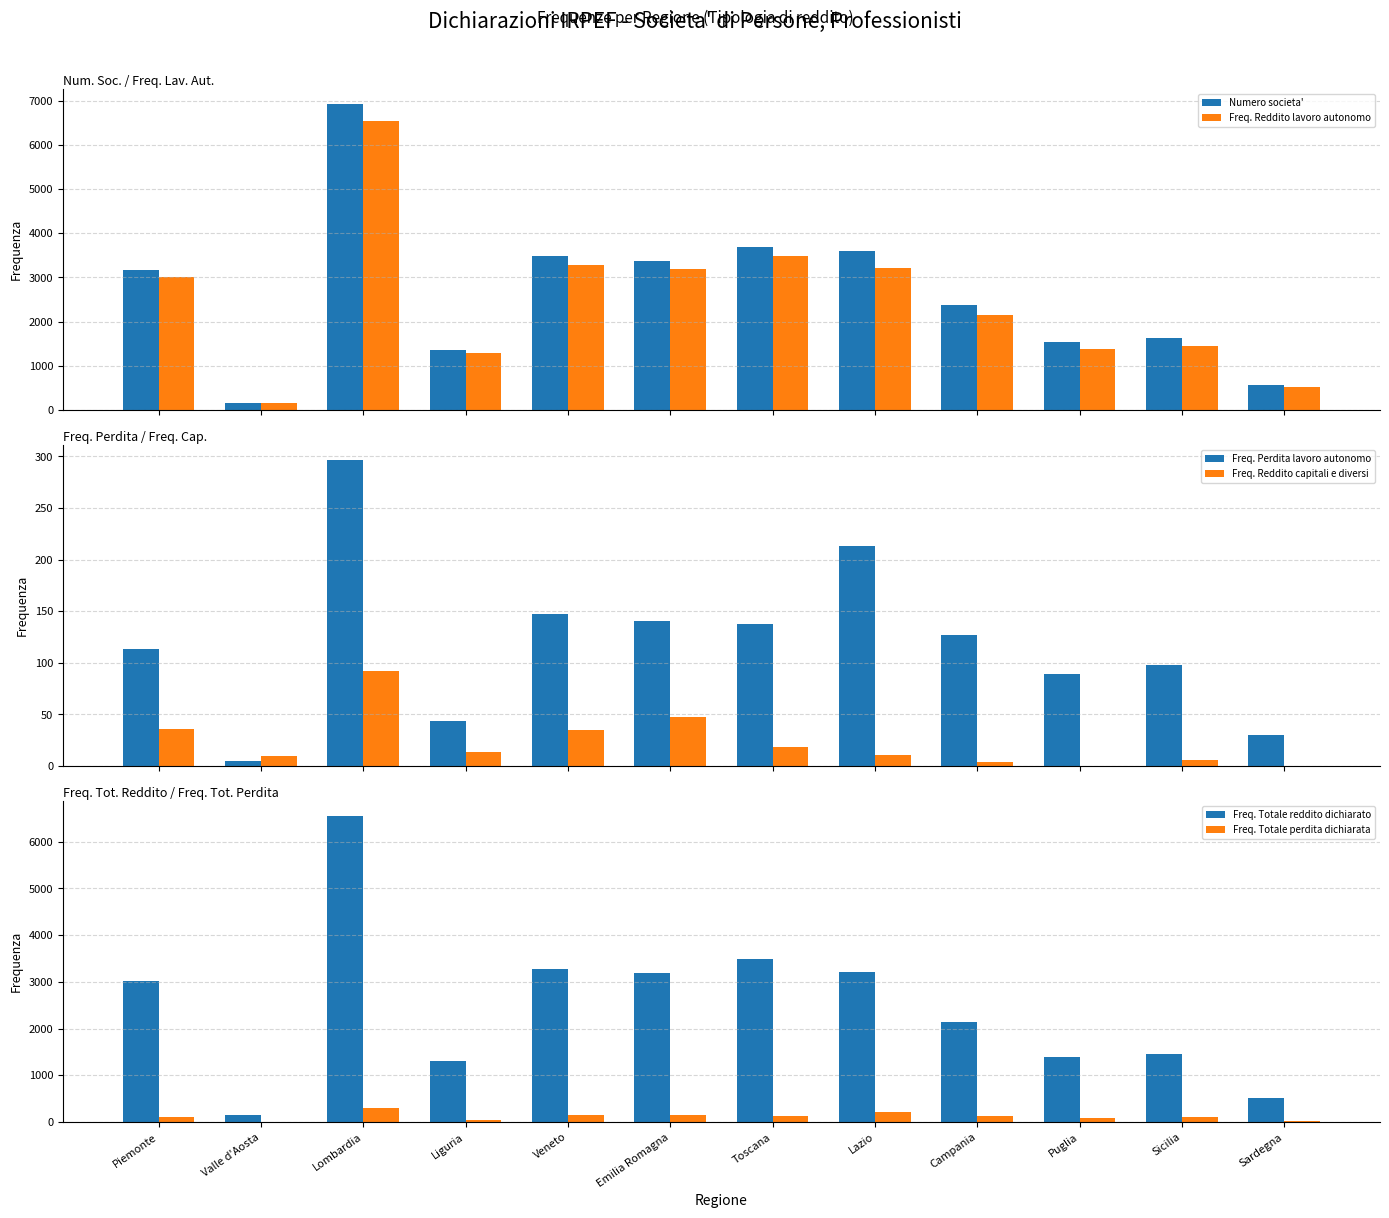

Where does the Freq. Reddito lavoro autonomo series first go above 3016?

Lombardia